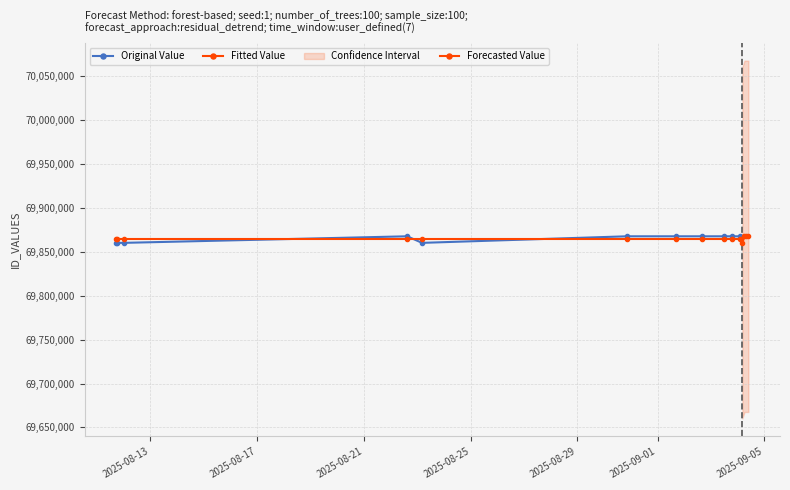

How many lines are shown in the chart?

2